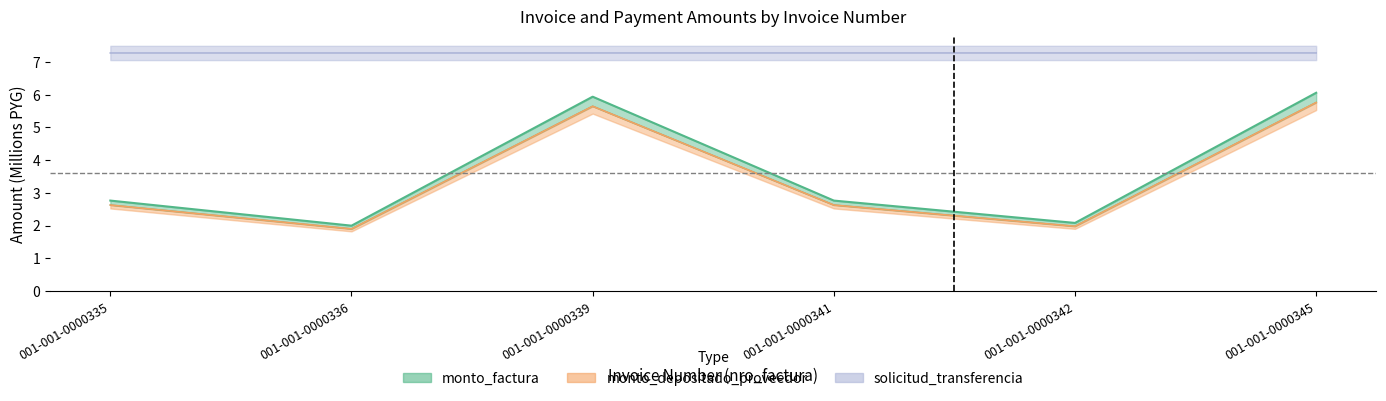

Which series changed the most between 001-001-0000339 and 001-001-0000345?

monto_factura